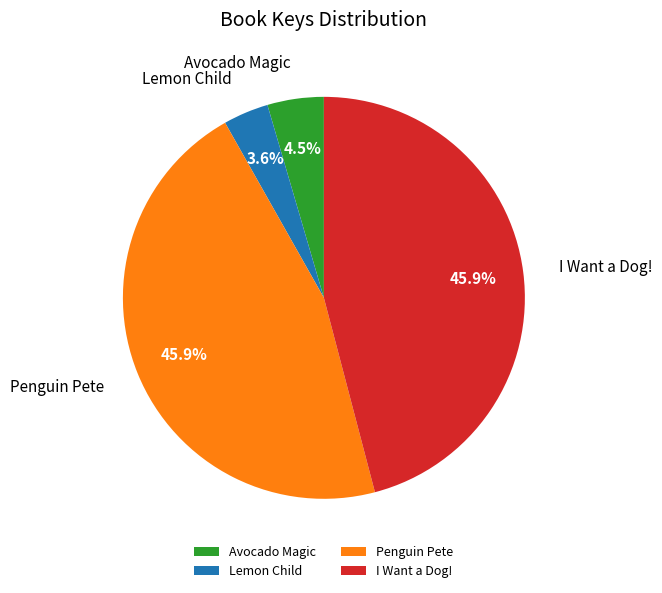

True or false: I Want a Dog! accounts for 35% of the total.

False